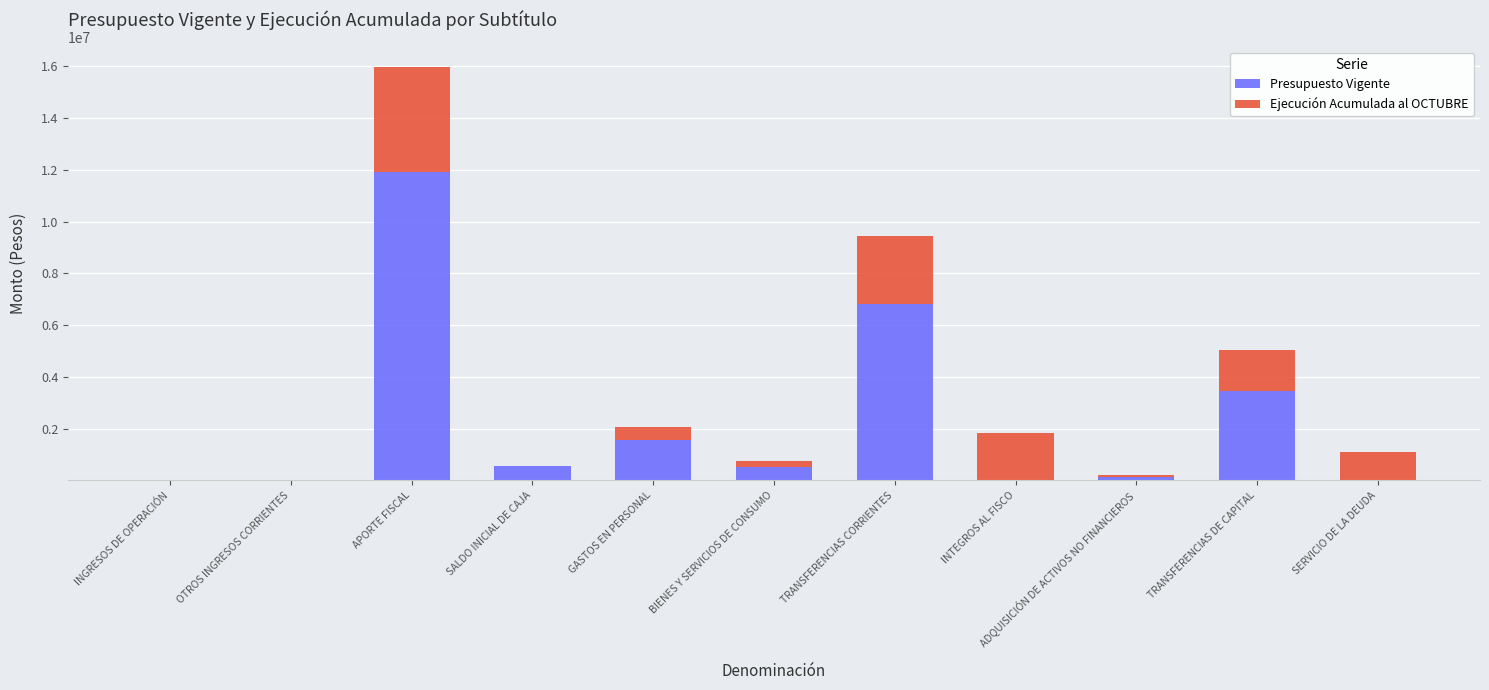

What is the maximum value for Presupuesto Vigente?

11907182